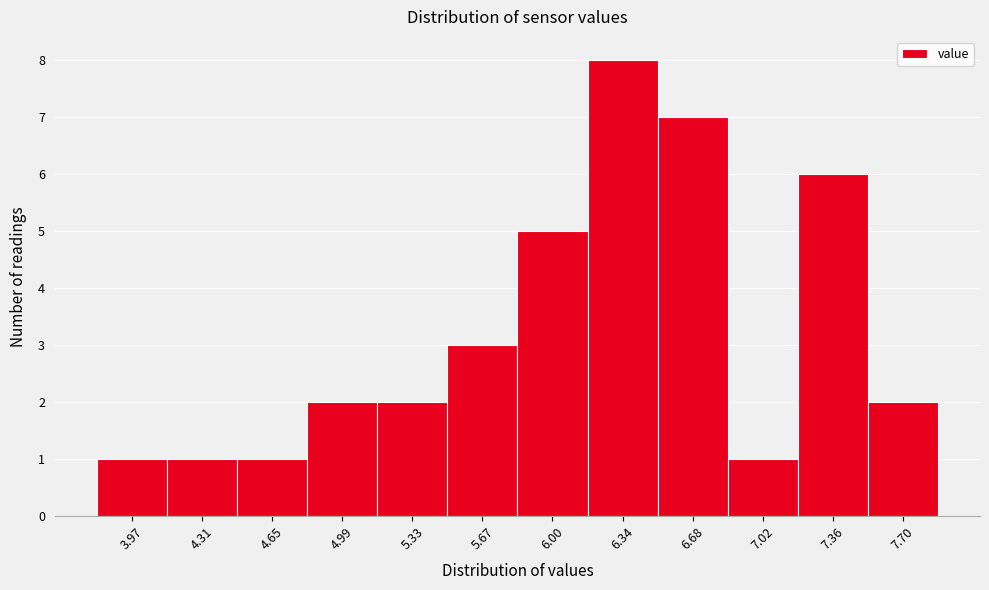

Reading left to right, list every bar in this chart as the range it spans on the x-axis followed by its height. Neither the bar edges nor the heights are printed on the chart, so give them approximately, as read against the axes.

3.80 to 4.15: 1
4.15 to 4.50: 1
4.50 to 4.80: 1
4.80 to 5.15: 2
5.15 to 5.50: 2
5.50 to 5.85: 3
5.85 to 6.15: 5
6.15 to 6.50: 8
6.50 to 6.85: 7
6.85 to 7.20: 1
7.20 to 7.55: 6
7.55 to 7.85: 2